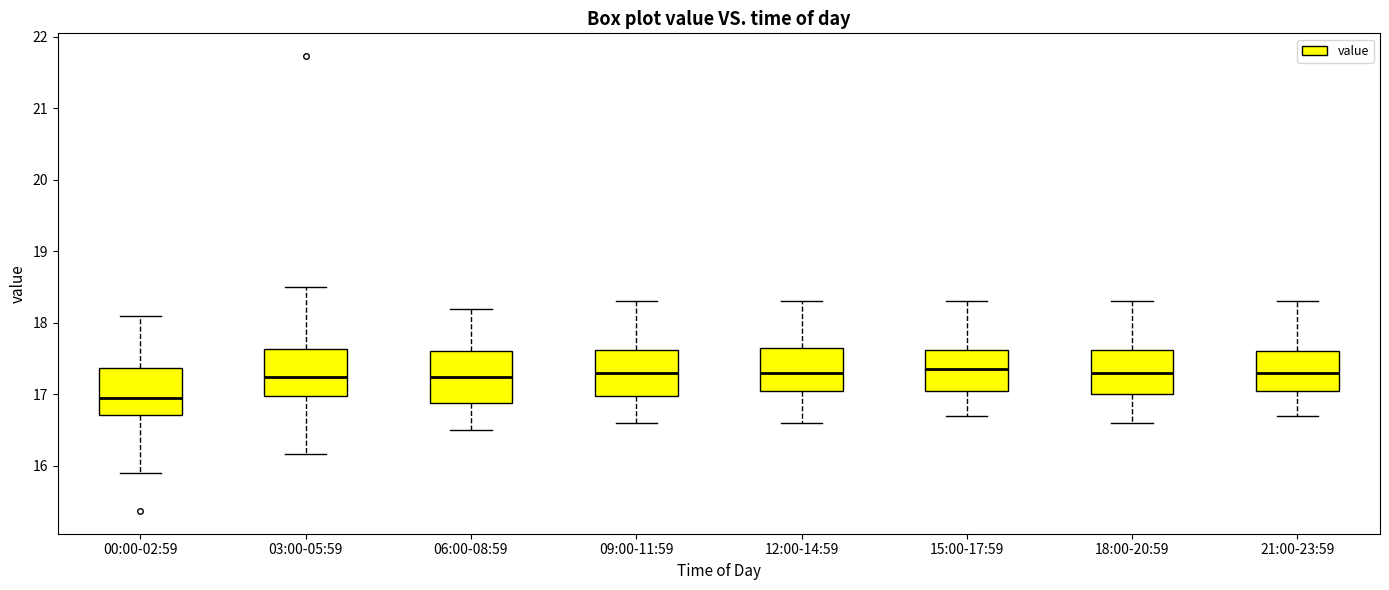

Reading left to right, read every box against the y-axis: the position of its median line, the range the box covers, and the ends of its whiskers. The values are not printed on the chart, so give them approximately, as read against the axis.

00:00-02:59: median 17.0, box 16.7 to 17.4, whiskers 15.9 to 18.1
03:00-05:59: median 17.3, box 17.0 to 17.6, whiskers 16.2 to 18.5
06:00-08:59: median 17.3, box 16.9 to 17.6, whiskers 16.5 to 18.2
09:00-11:59: median 17.3, box 17.0 to 17.6, whiskers 16.6 to 18.3
12:00-14:59: median 17.3, box 17.1 to 17.7, whiskers 16.6 to 18.3
15:00-17:59: median 17.4, box 17.1 to 17.6, whiskers 16.7 to 18.3
18:00-20:59: median 17.3, box 17.0 to 17.6, whiskers 16.6 to 18.3
21:00-23:59: median 17.3, box 17.1 to 17.6, whiskers 16.7 to 18.3